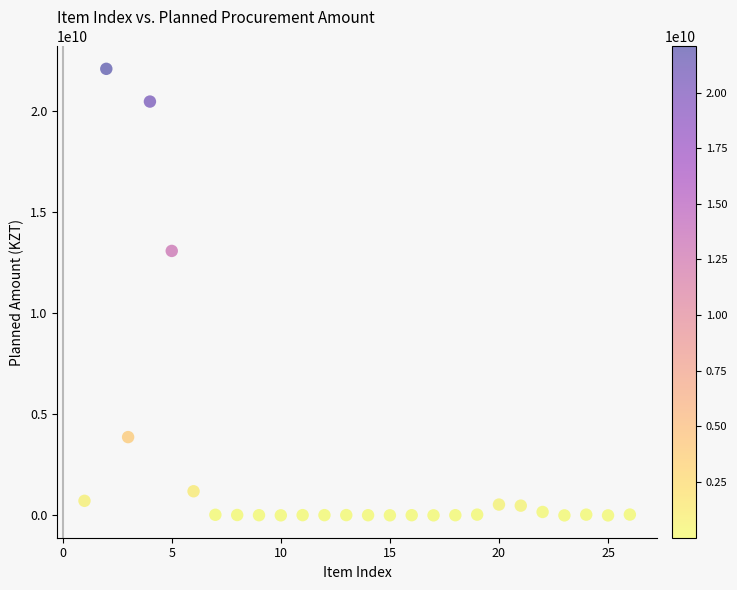

What is the range of Y values (max minus min)?

22067746054